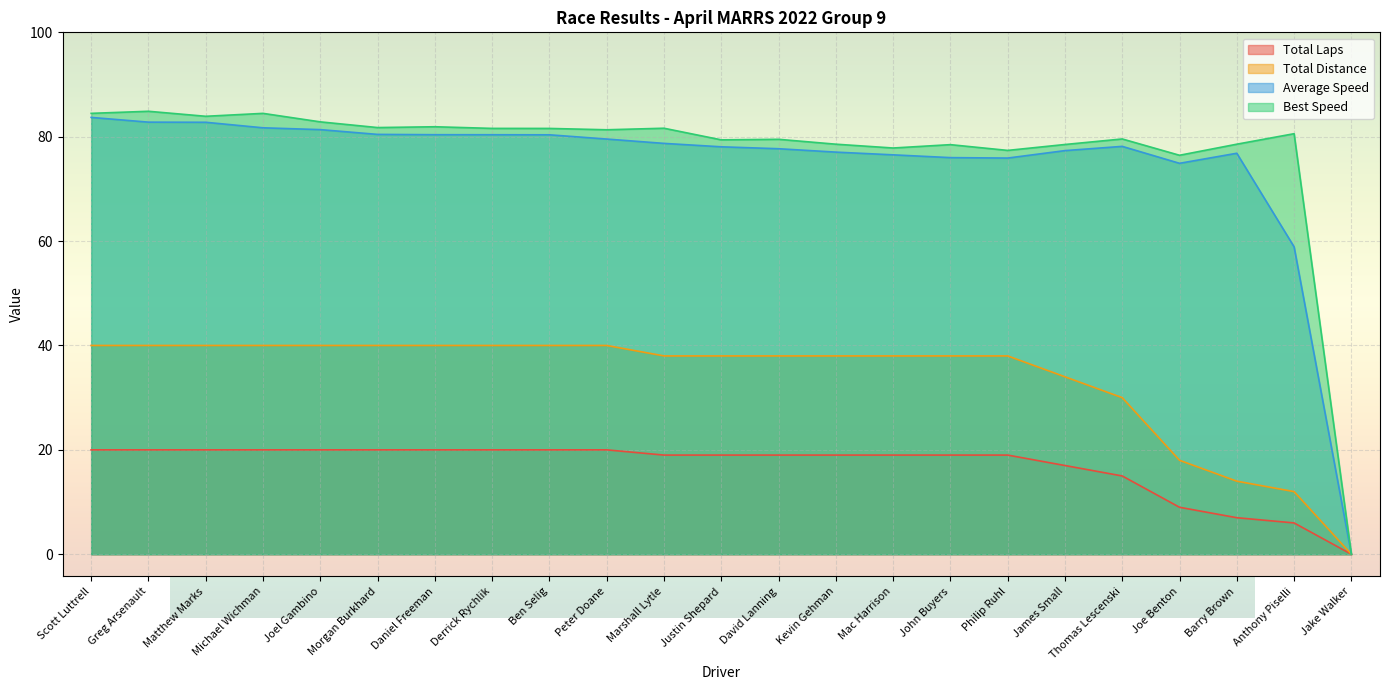

True or false: Total Time has more than 1 points higher than both neighbors.

False